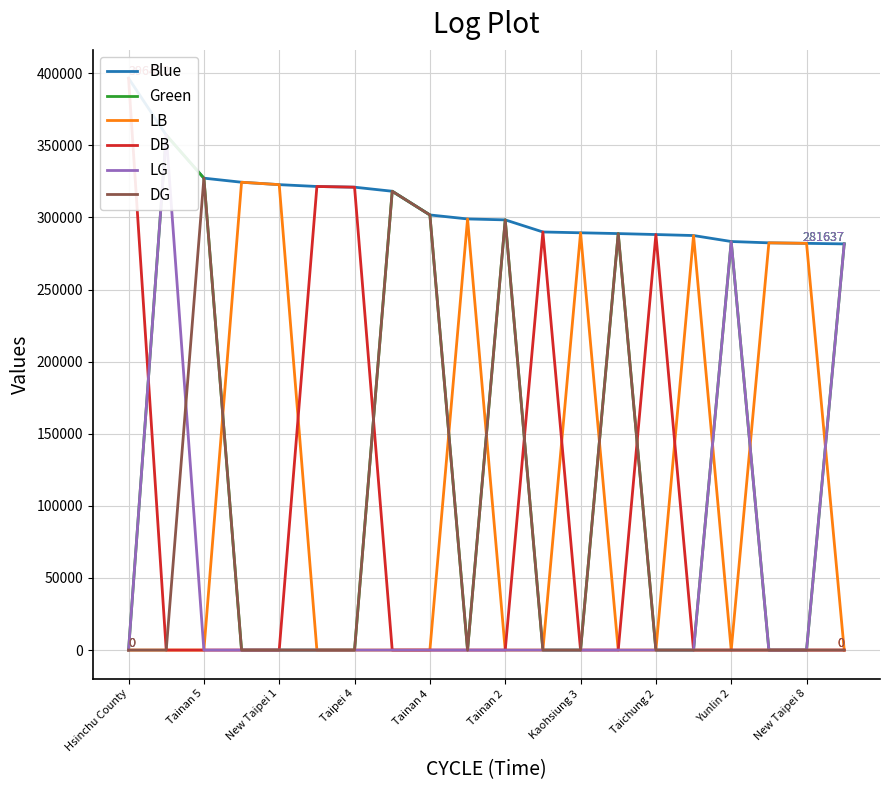

Which series has the largest range (max minus min)?

DB